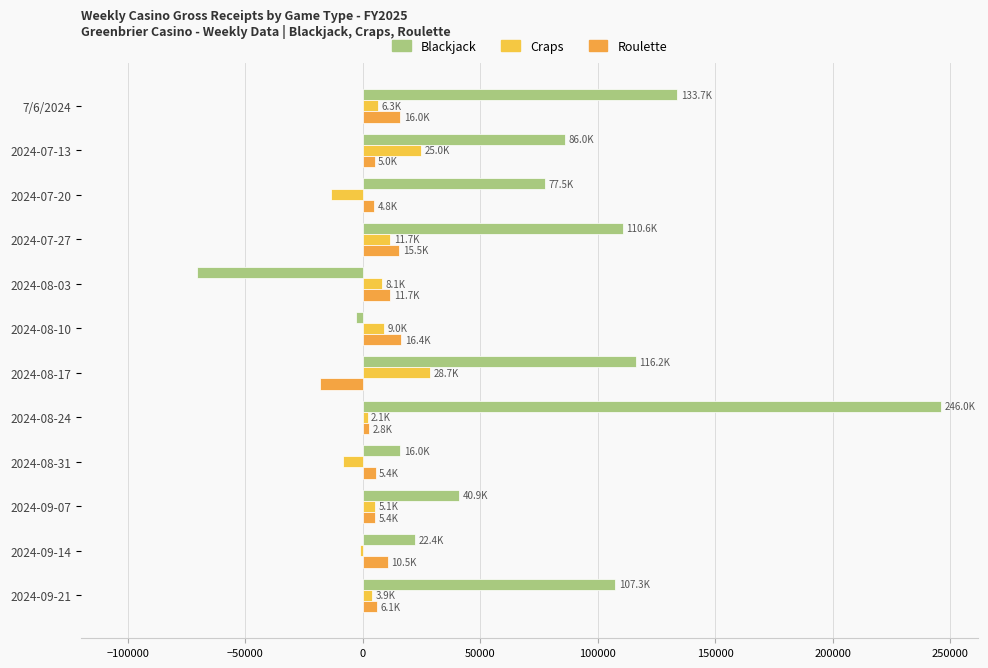

Which series has the largest total across all categories?

Blackjack